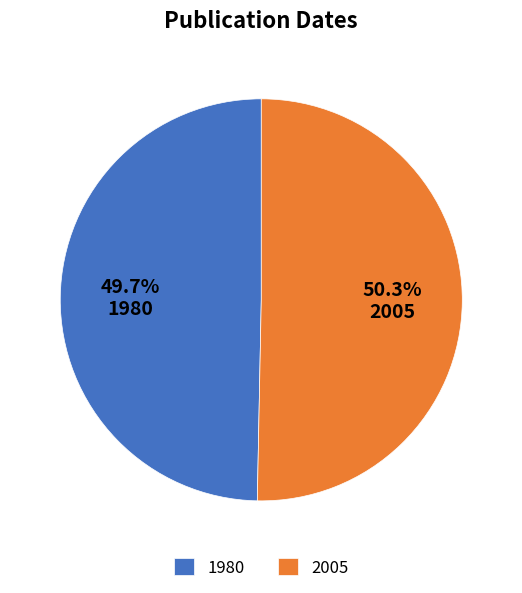

Which category has the biggest portion of the pie?

2005